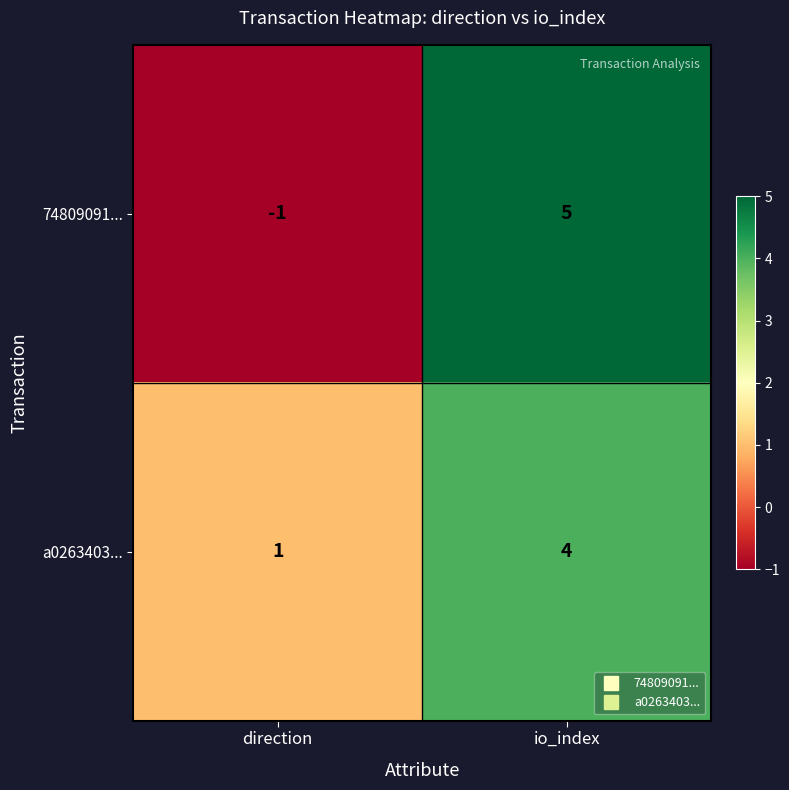

Reading left to right, list all the values displayed in this chart.

74809091...: direction=-1	io_index=5
a0263403...: direction=1	io_index=4